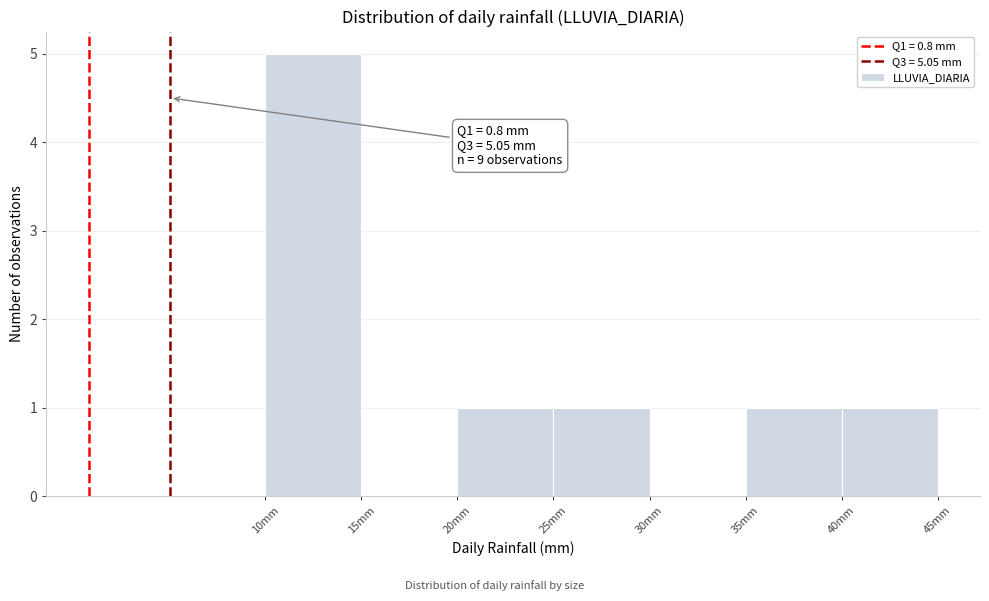

Over which range of the x-axis is the bar tallest?

10 to 15